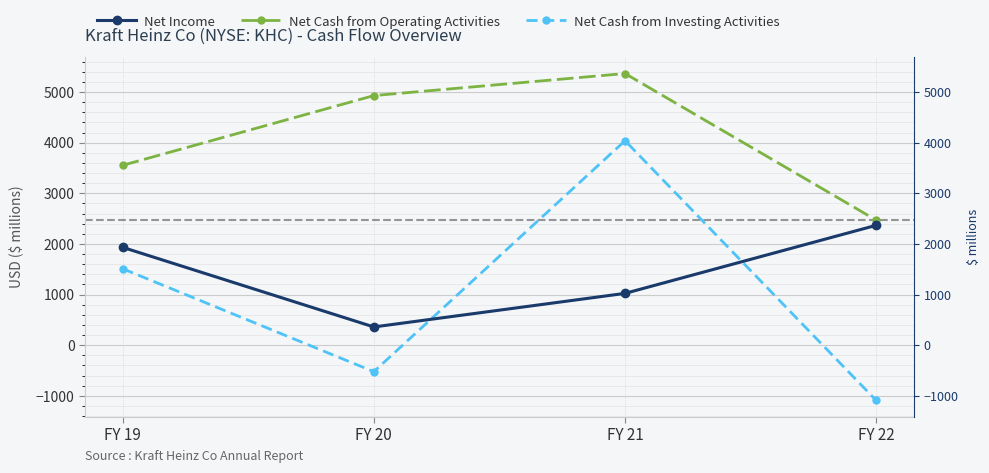

Read the Net Cash from Operating Activities value at FY 22, to the nearest 50.

2450